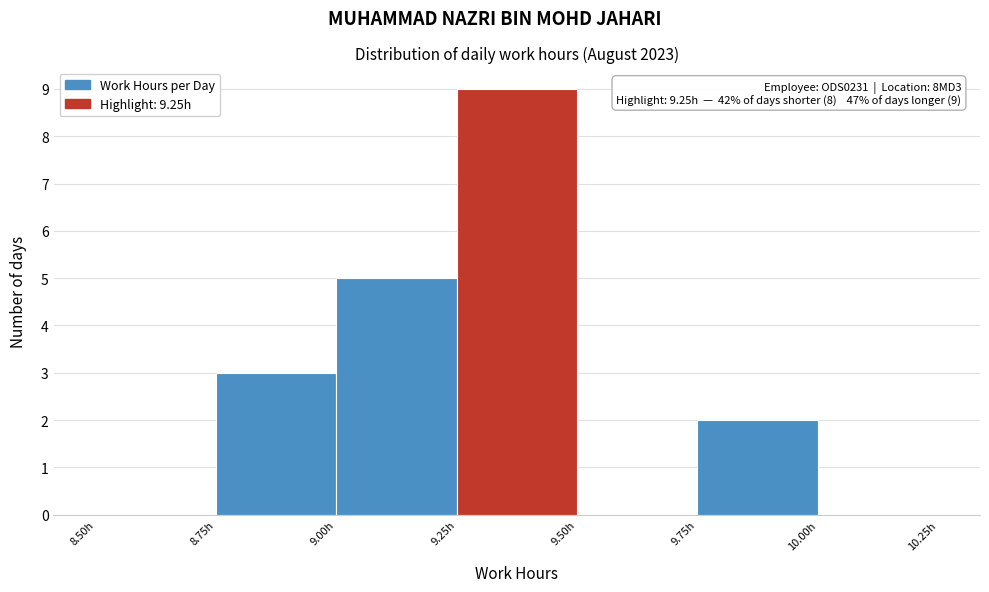

Which range on the x-axis has the tallest bar?

9.25 to 9.50